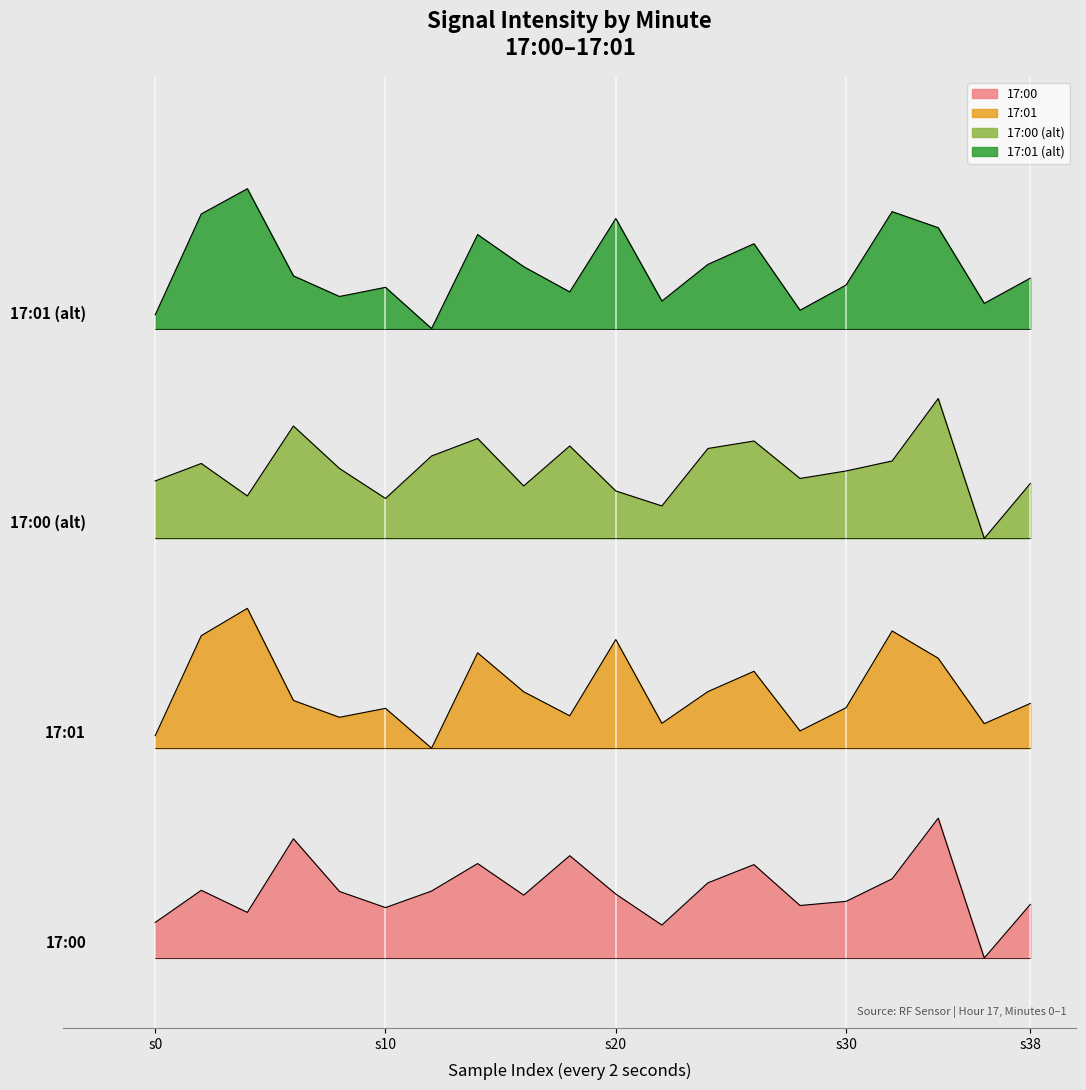

Reading left to right, what are all the values shown in this chart?

17:00: 2.5	4.8	3.3	8.5	4.8	3.6	4.8	6.8	4.5	7.3	4.6	2.4	5.4	6.7	3.8	4.1	5.7	10.0	0.0	3.8
17:01: 15.9	23.0	25.0	18.4	17.2	17.9	15.0	21.8	19.0	17.3	22.8	16.8	19.0	20.5	16.2	17.9	23.4	21.4	16.8	18.2
17:00 (alt): 34.1	35.4	33.0	38.0	35.0	32.9	35.9	37.1	33.7	36.6	33.4	32.3	36.4	37.0	34.3	34.8	35.5	40.0	30.0	33.9
17:01 (alt): 46.0	53.2	55.0	48.8	47.3	48.0	45.0	51.7	49.4	47.6	52.9	47.0	49.6	51.1	46.3	48.1	53.4	52.2	46.8	48.6